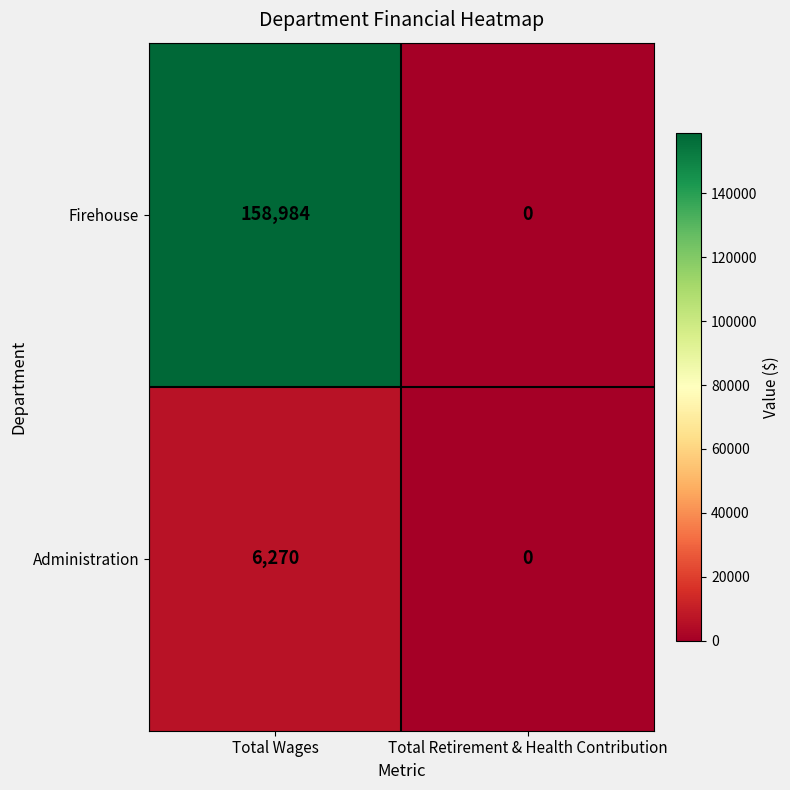

Which category has the highest value in the Firehouse series?

Total Wages